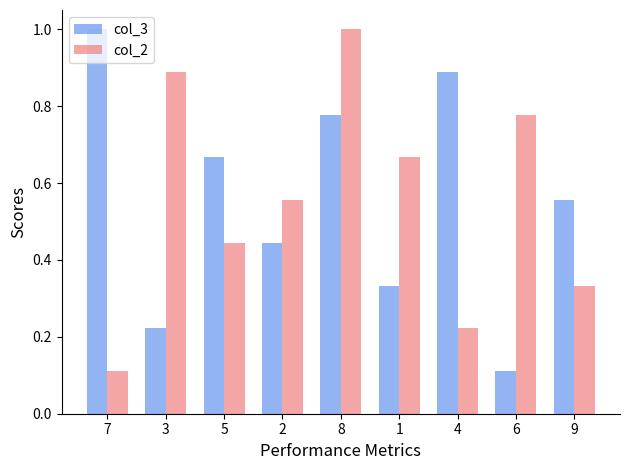

What is the sum of all col_3 values?

5.0